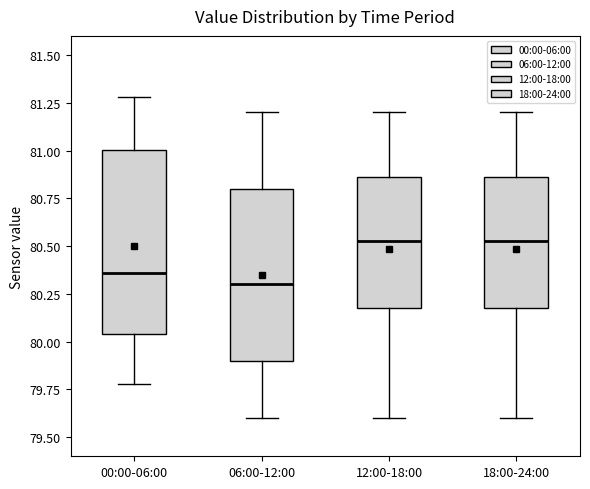

Which box's median line is the lowest?

06:00-12:00